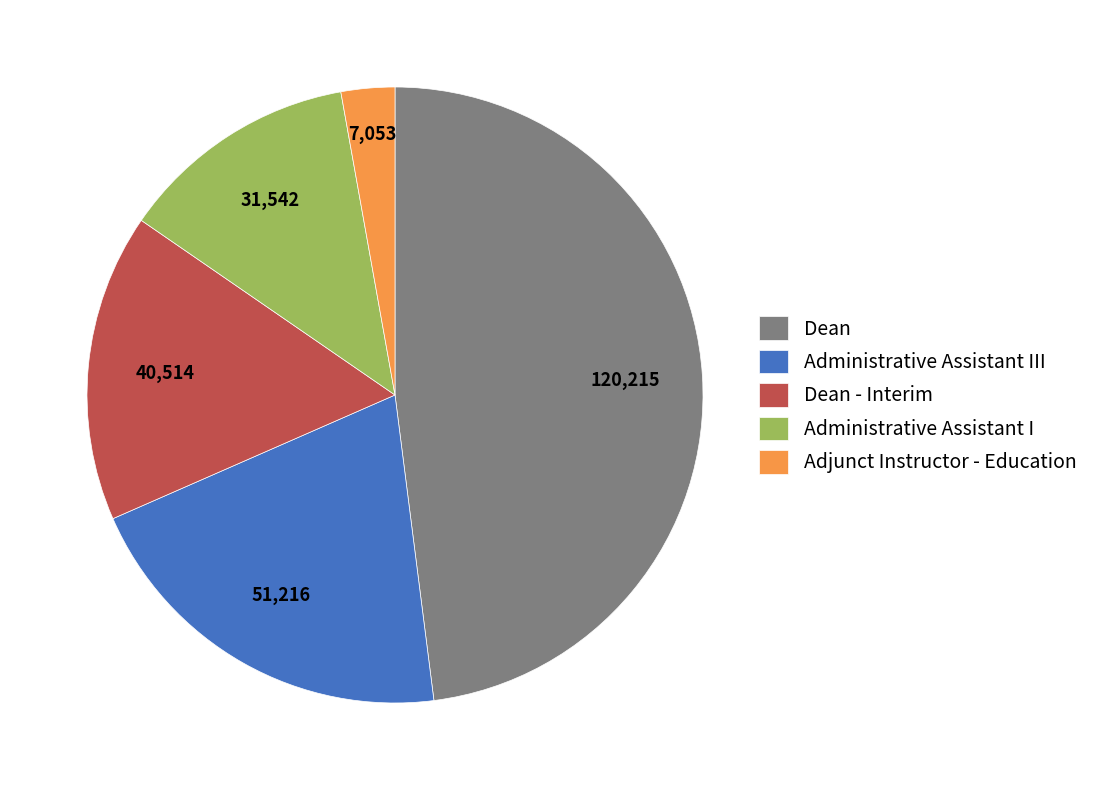

True or false: Dean accounts for 48% of the total.

True